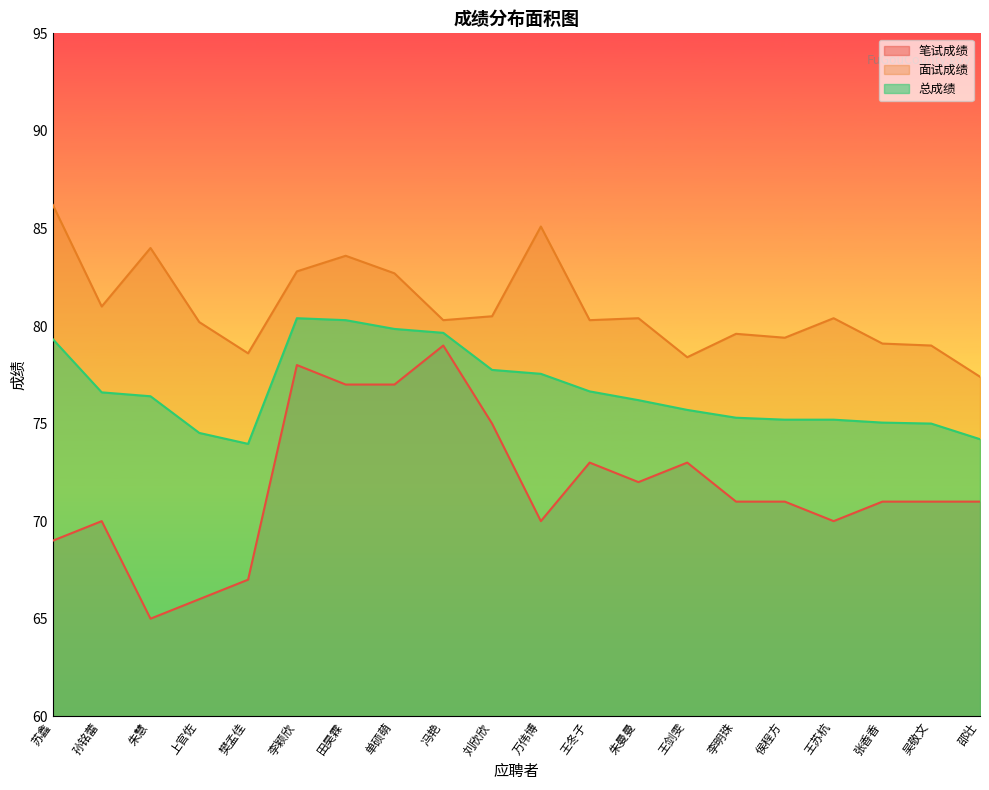

True or false: 总成绩 has a value of 74.2 at 邵壮.

True